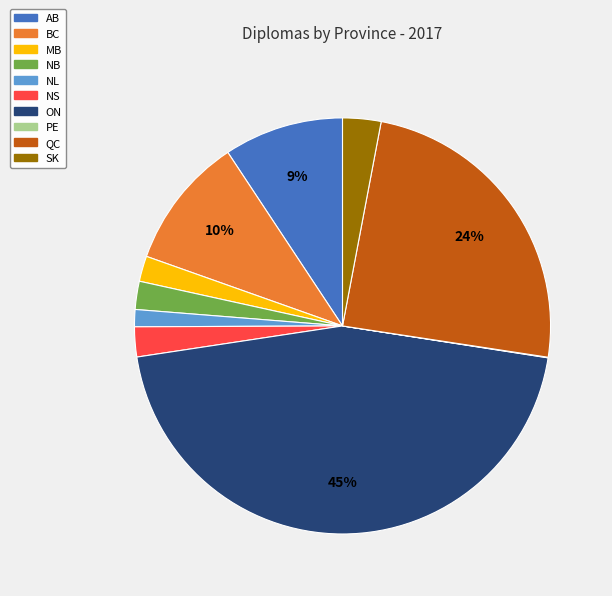

To the nearest percent, what is the average slice percentage?

10%